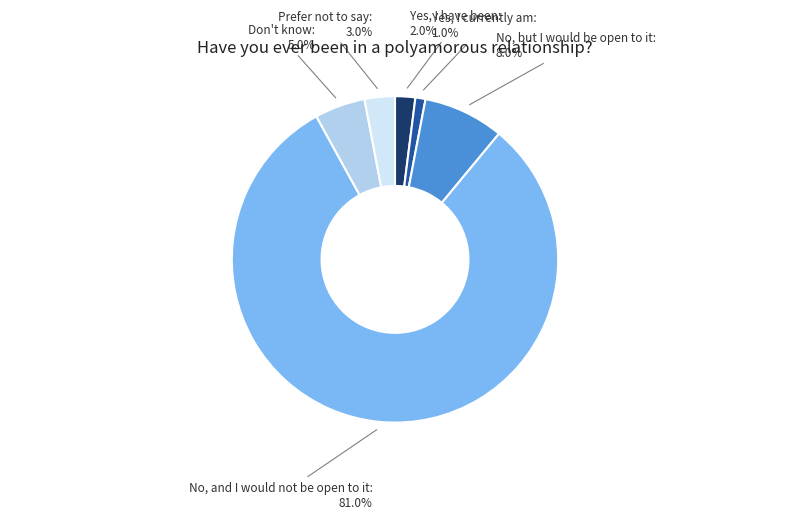

To the nearest percent, what is the average slice percentage?

17%